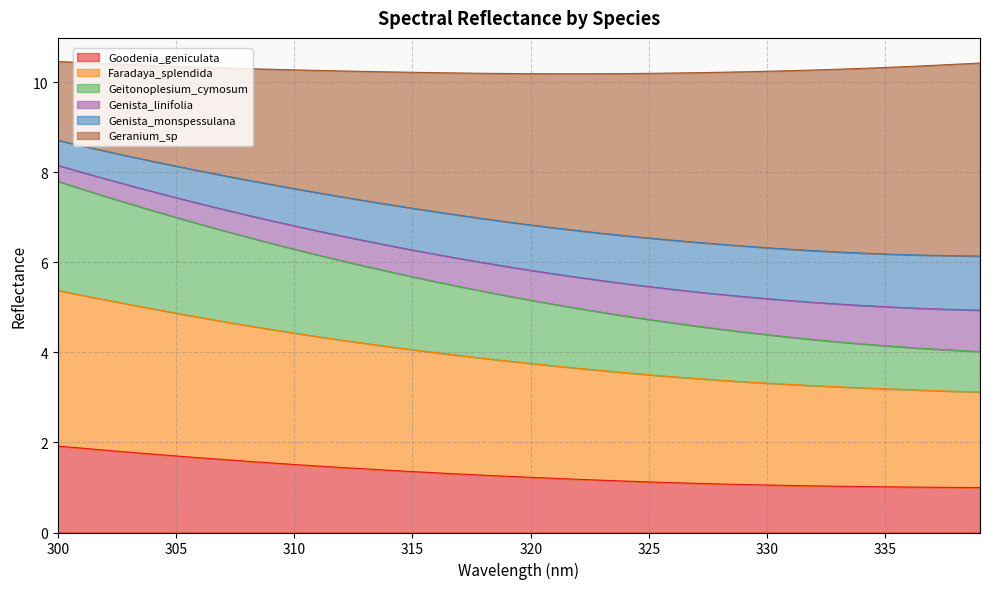

At which label does Geitonoplesium_cymosum first exceed 5?

300